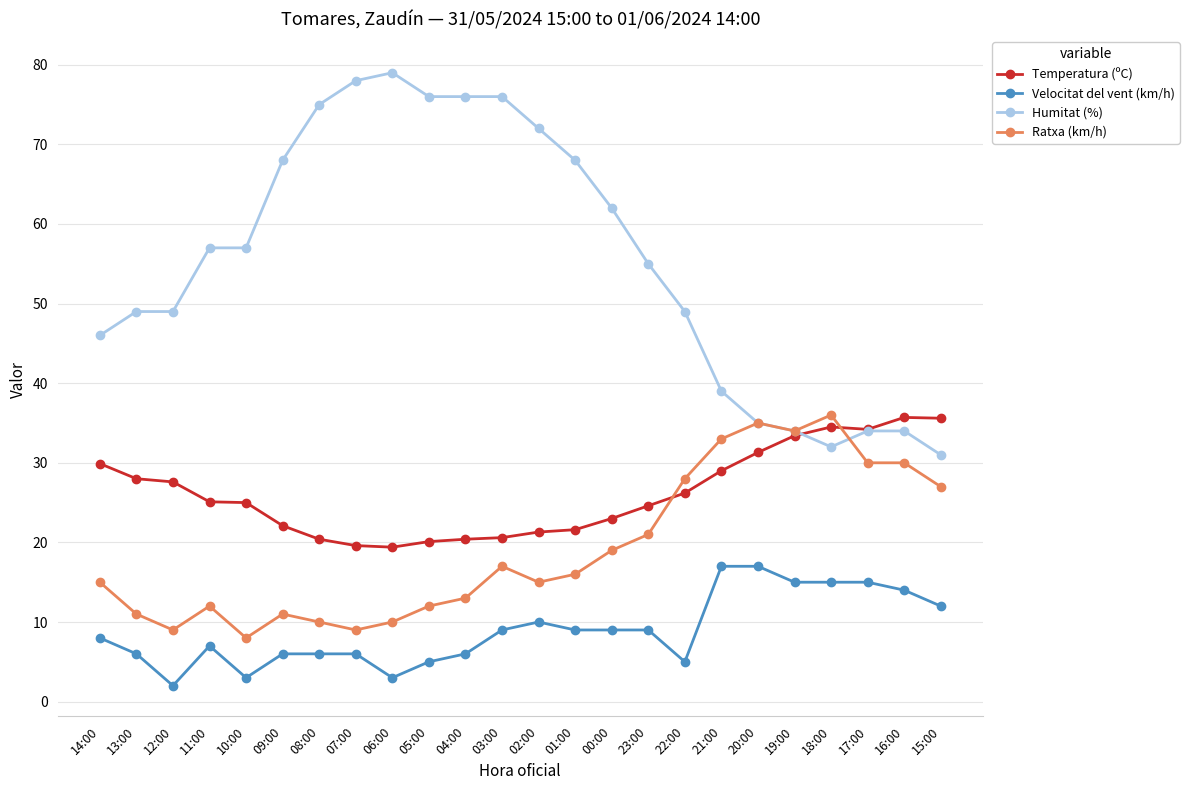

Which series has the largest total across all categories?

Humitat (%)